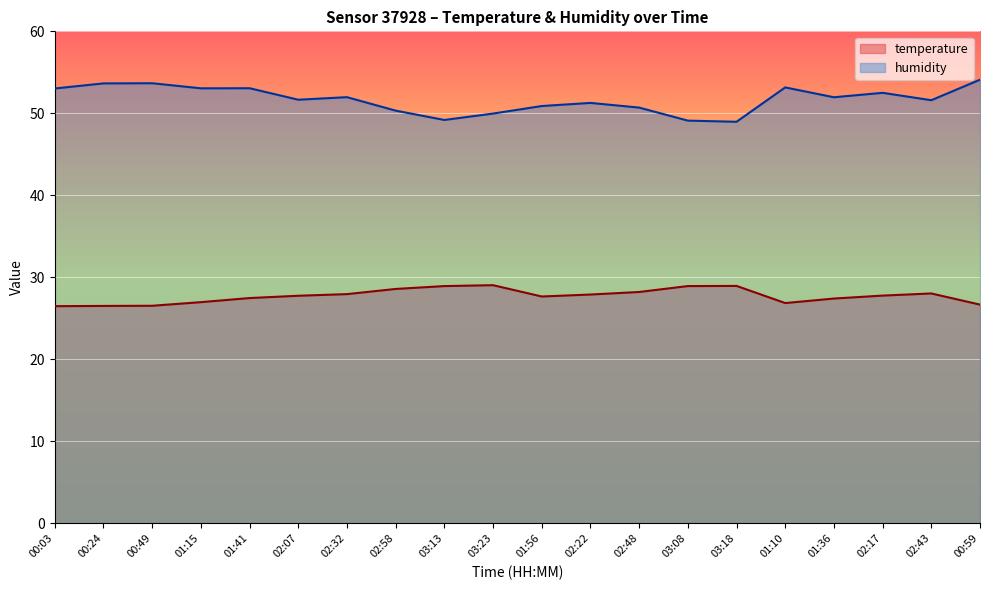

True or false: temperature has more than 0 points higher than both neighbors.

True